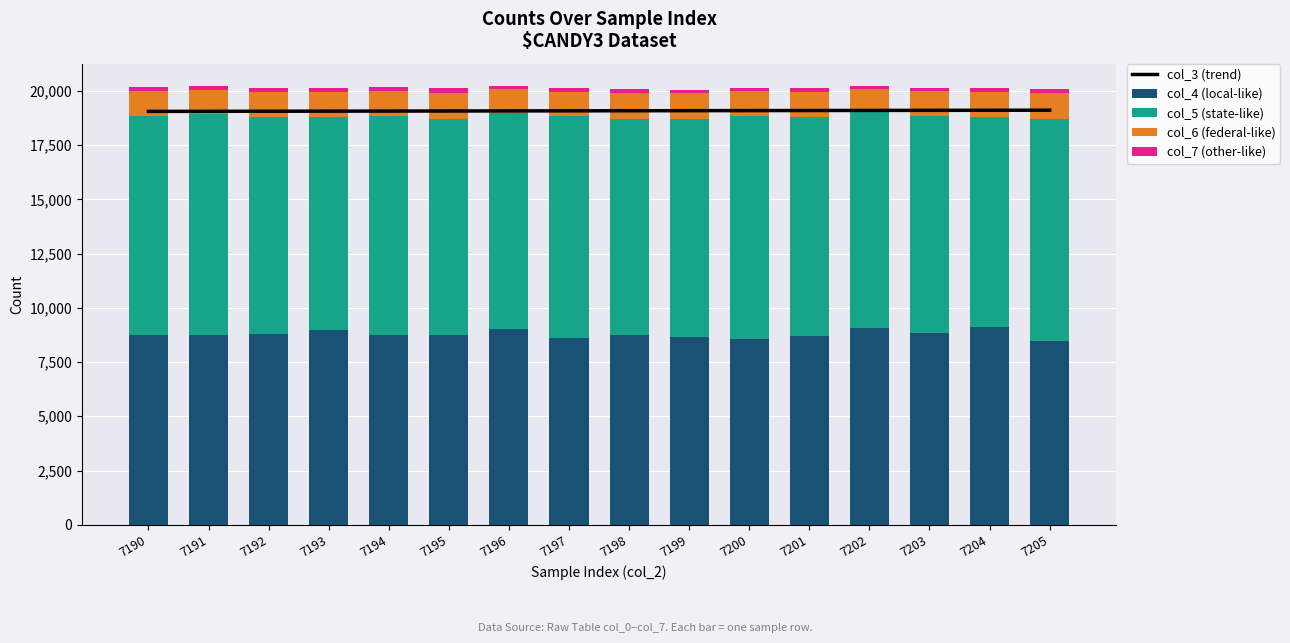

Rank the series by their maximum value, from lowest to highest.

col_7 (other-like), col_6 (federal-like), col_4 (local-like), col_5 (state-like), col_3 (trend)